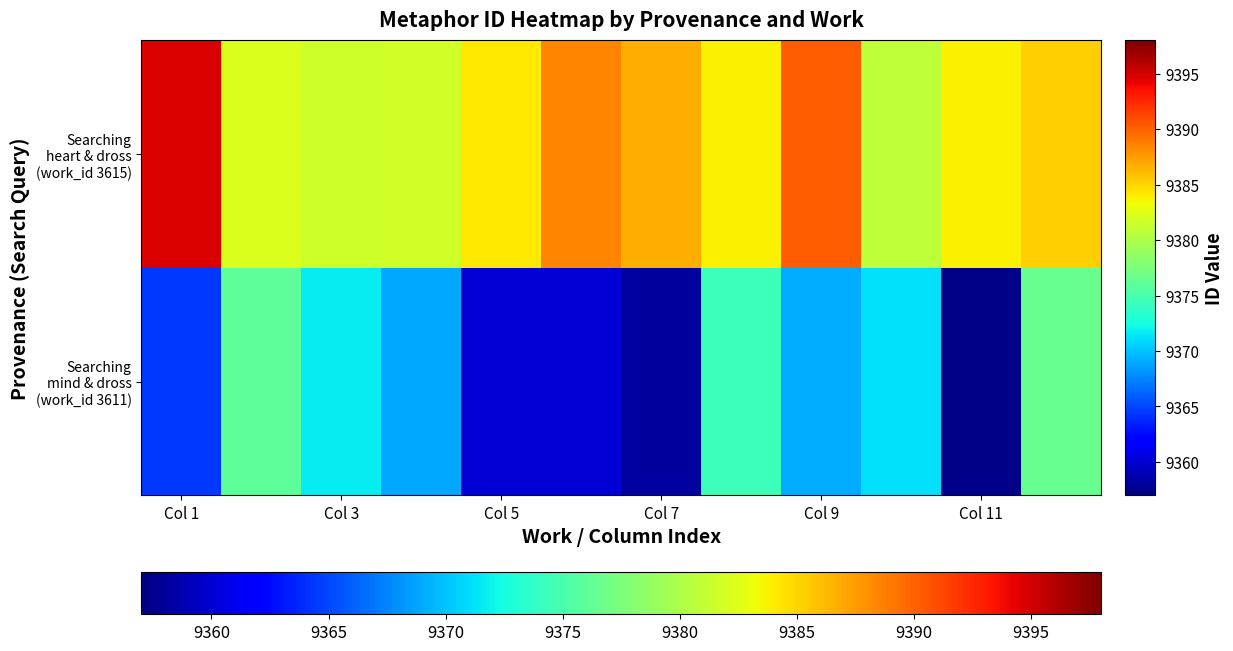

What is the smallest value displayed?

9357.4